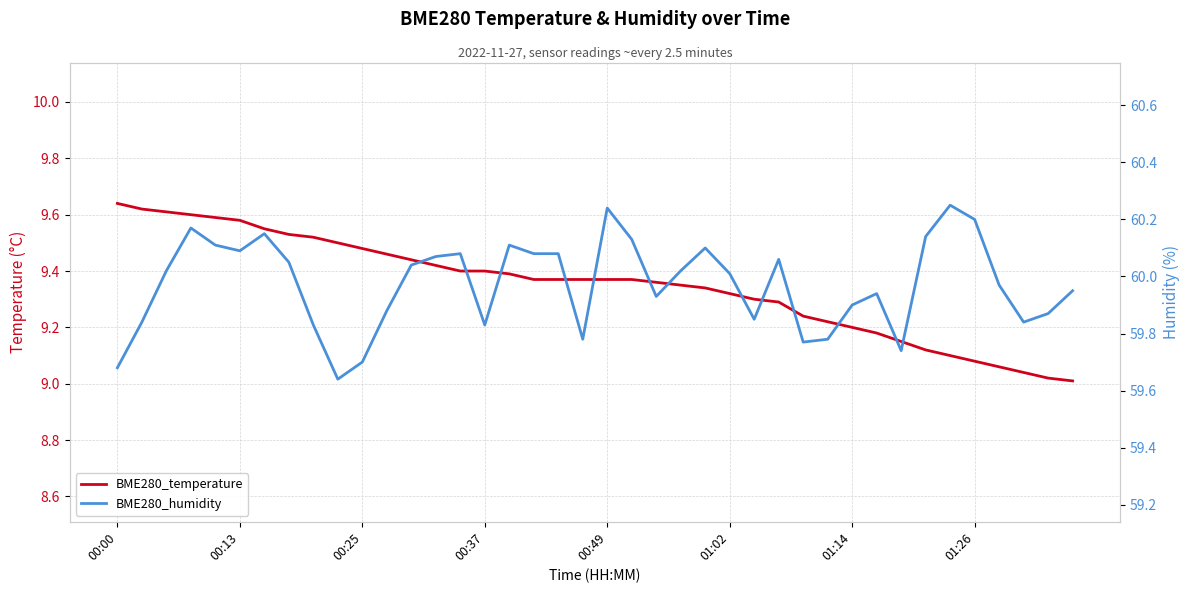

What is the sum of all BME280_temperature values?

374.0